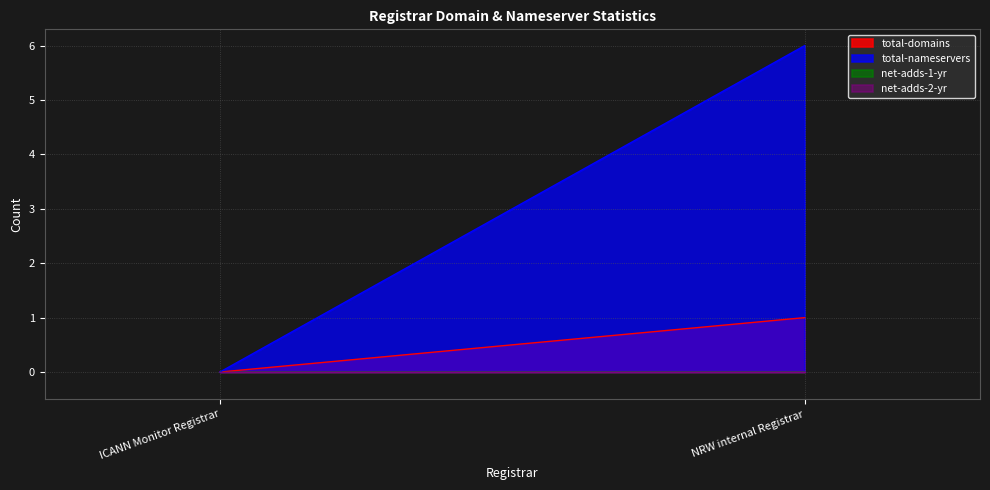

What is the difference between the total-nameservers values at ICANN Monitor Registrar and NRW internal Registrar?

6